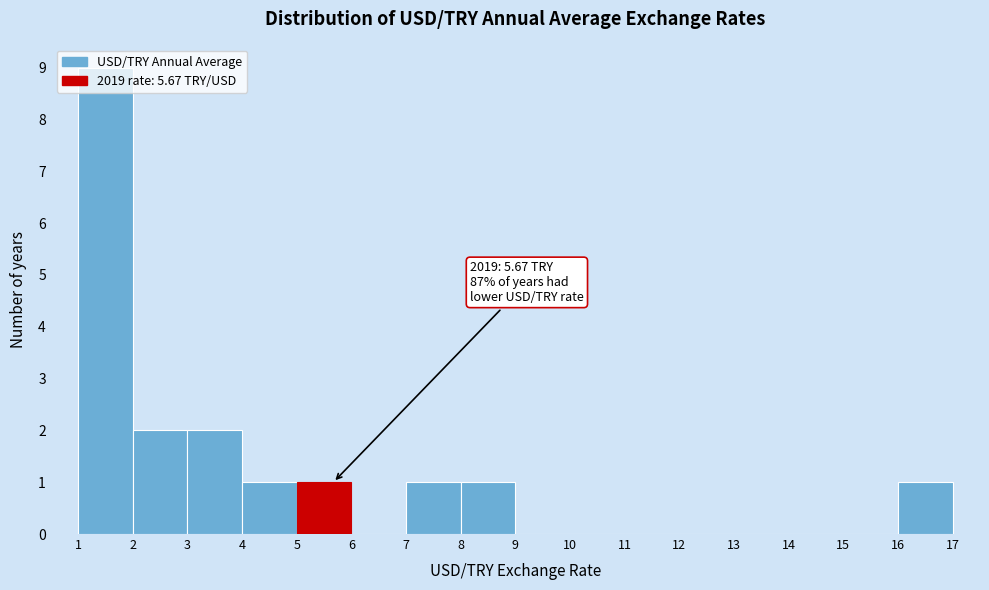

Over which range of the x-axis is the bar tallest?

1 to 2